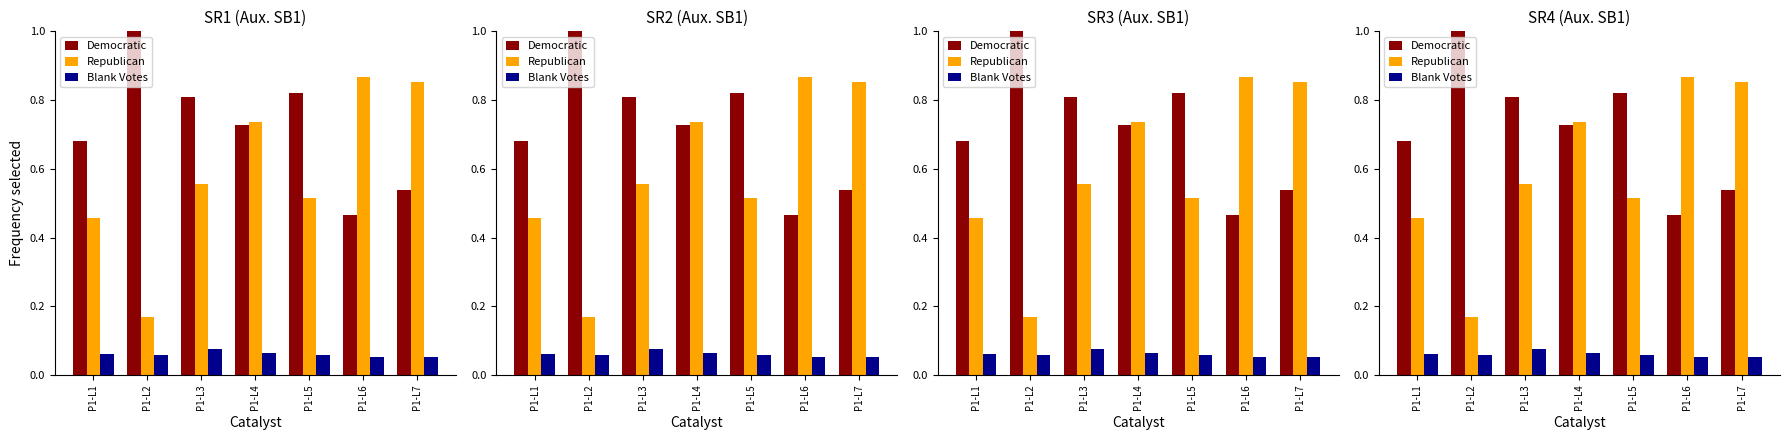

Reading left to right, what are all the values shown in this chart?

Democratic: 0.7	1.0	0.8	0.7	0.8	0.5	0.5
Republican: 0.5	0.2	0.6	0.7	0.5	0.9	0.9
Blank Votes: 0.1	0.1	0.1	0.1	0.1	0.1	0.1